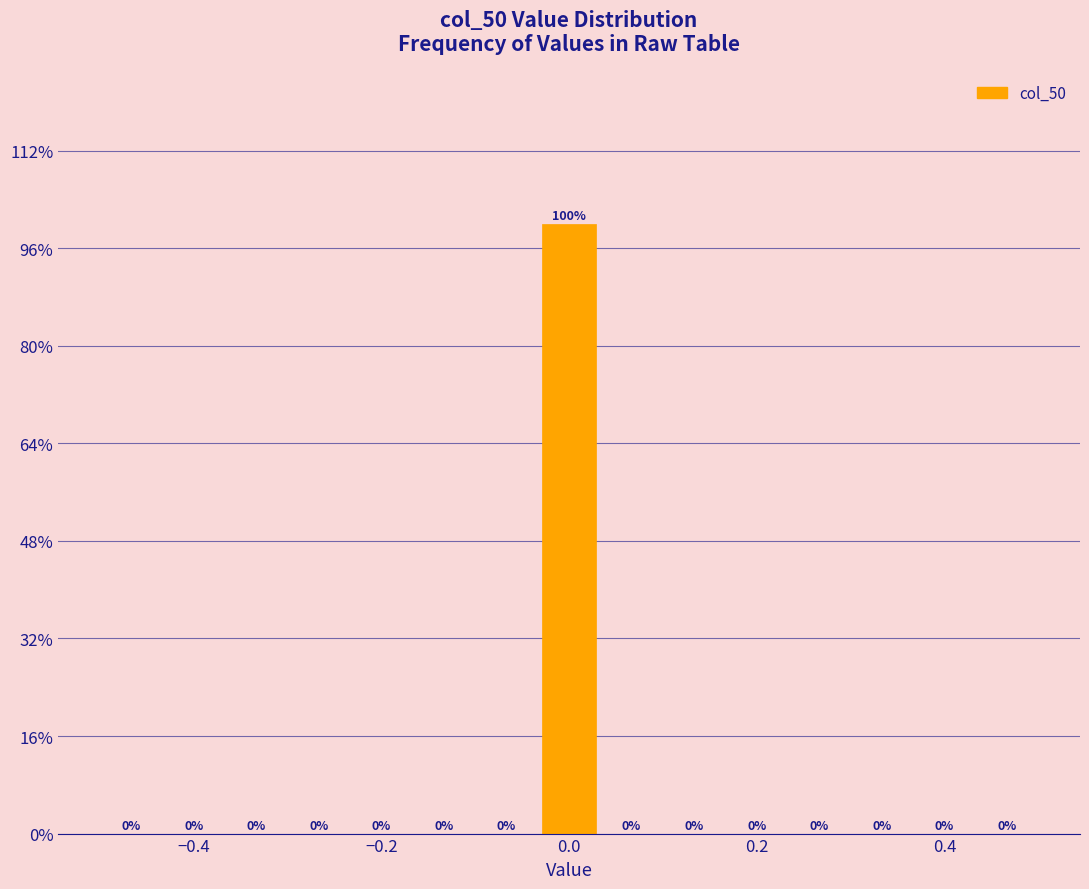

Around what value on the x-axis is the tallest bar? Give the approximate position of its centre, as read against the axis.

0.00